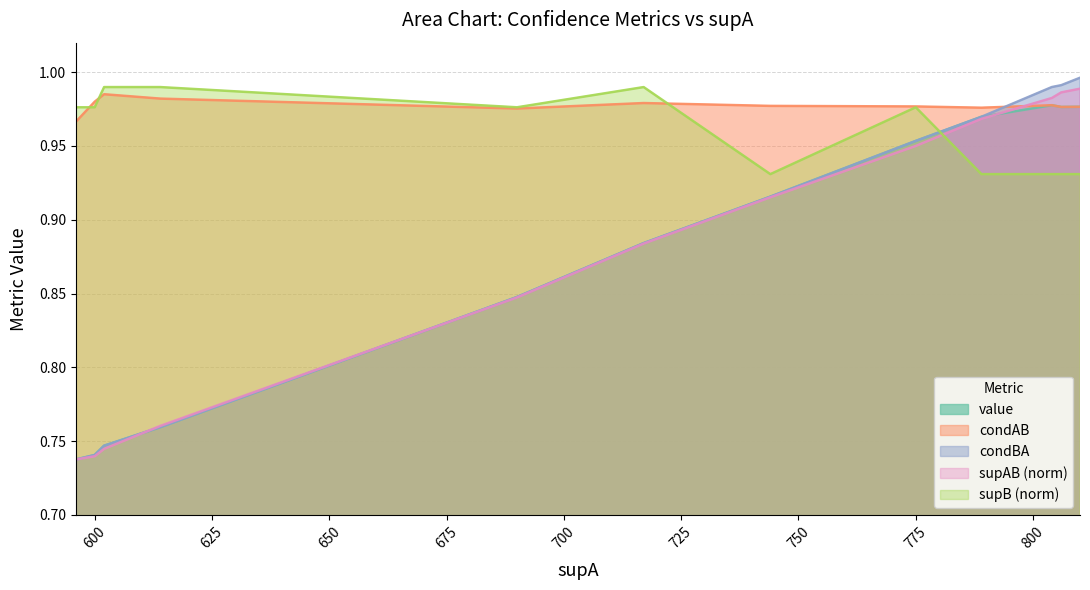

Reading left to right, extract all data points from this chart.

value: 596=0.7	600=0.7	602=0.7	614=0.8	690=0.8	717=0.9	744=0.9	775=1.0	789=1.0	804=1.0	806=1.0	810=1.0
condAB: 596=1.0	600=1.0	602=1.0	614=1.0	690=1.0	717=1.0	744=1.0	775=1.0	789=1.0	804=1.0	806=1.0	810=1.0
condBA: 596=0.7	600=0.7	602=0.7	614=0.8	690=0.8	717=0.9	744=0.9	775=1.0	789=1.0	804=1.0	806=1.0	810=1.0
supAB_norm: 596=0.7	600=0.7	602=0.7	614=0.8	690=0.8	717=0.9	744=0.9	775=0.9	789=1.0	804=1.0	806=1.0	810=1.0
supB_norm: 596=1.0	600=1.0	602=1.0	614=1.0	690=1.0	717=1.0	744=0.9	775=1.0	789=0.9	804=0.9	806=0.9	810=0.9